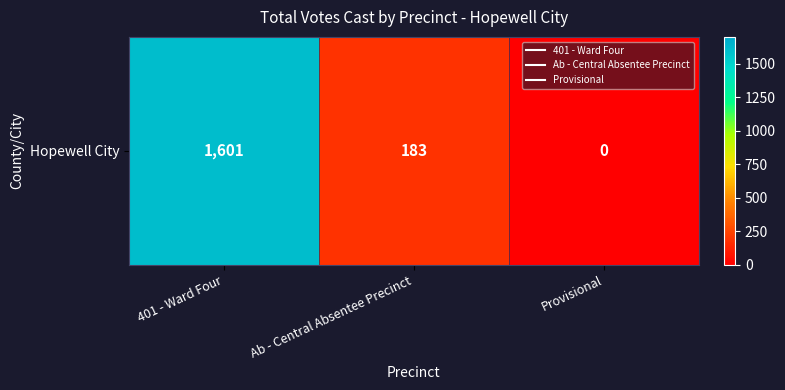

What is the change in value from 401 - Ward Four to Ab - Central Absentee Precinct?

-1418